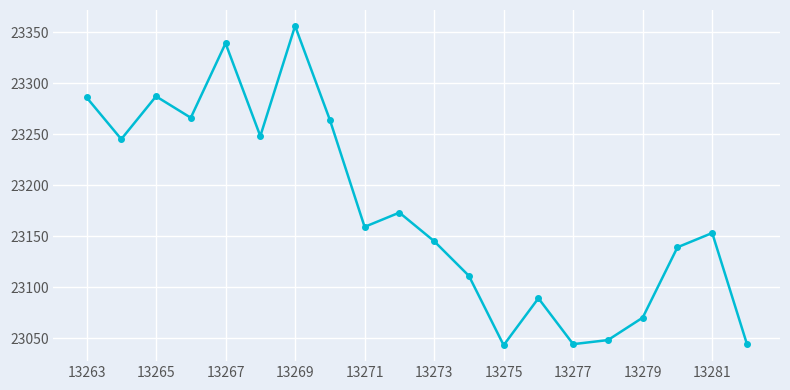

What is the greatest value displayed?

23356